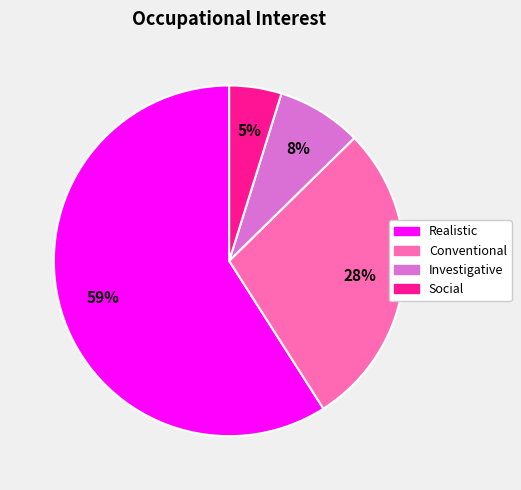

To the nearest percent, what is the combined percentage of Conventional and Investigative?

36%